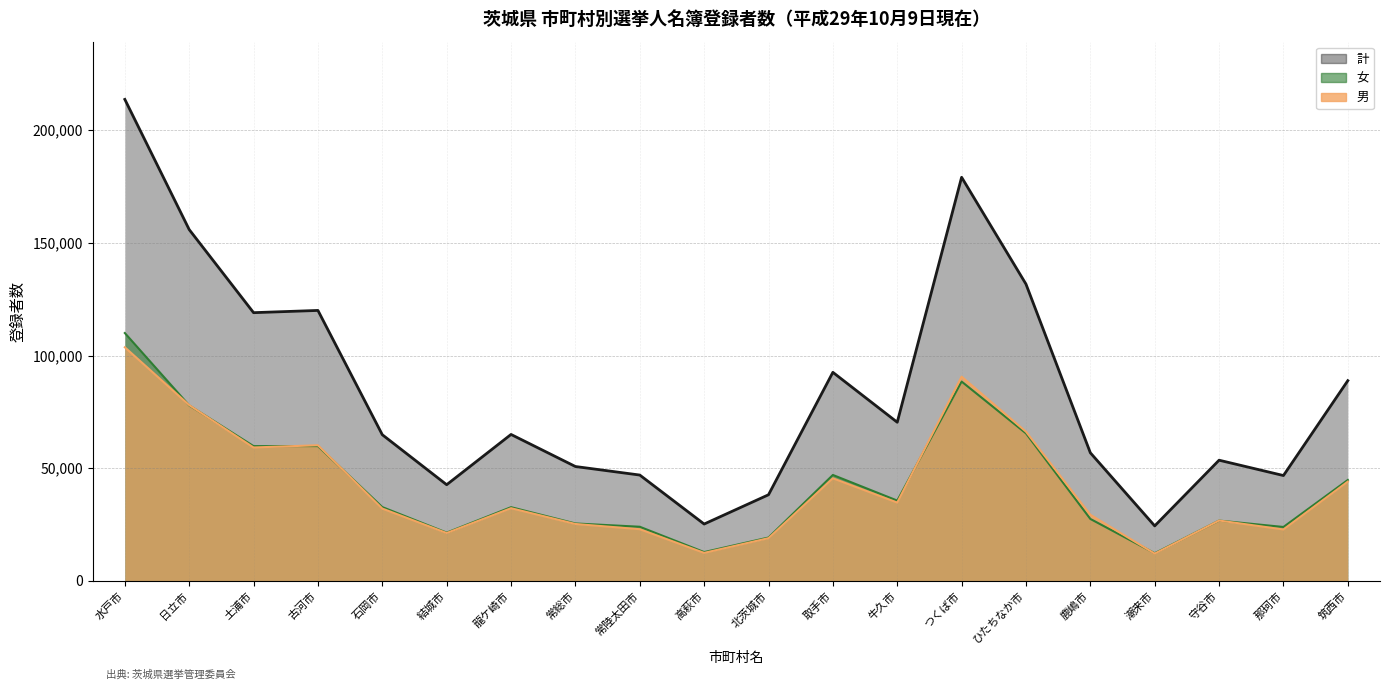

Which category has the highest value in the 男 series?

水戸市